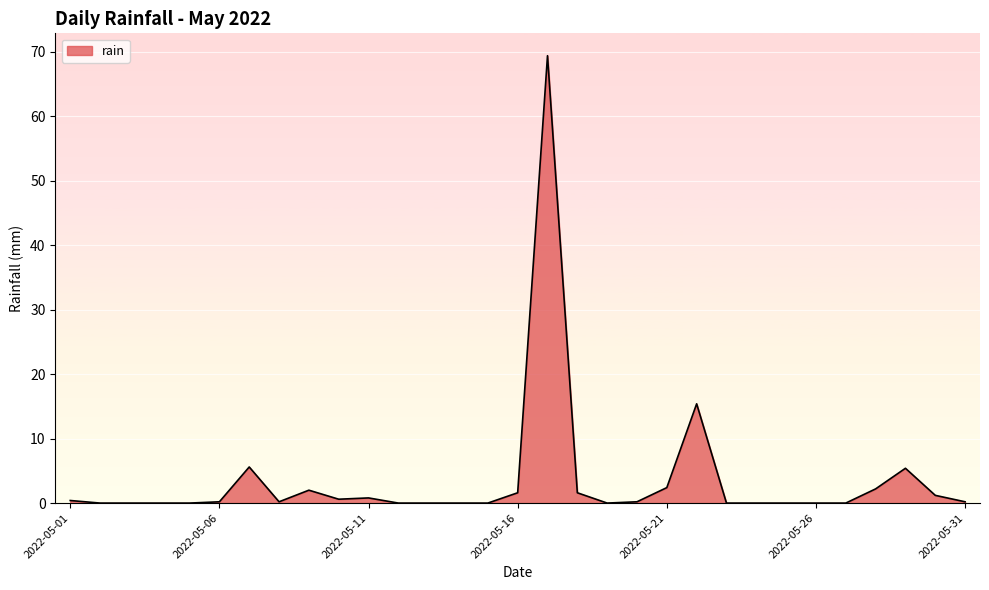

What is the difference between the maximum and minimum values?

69.4